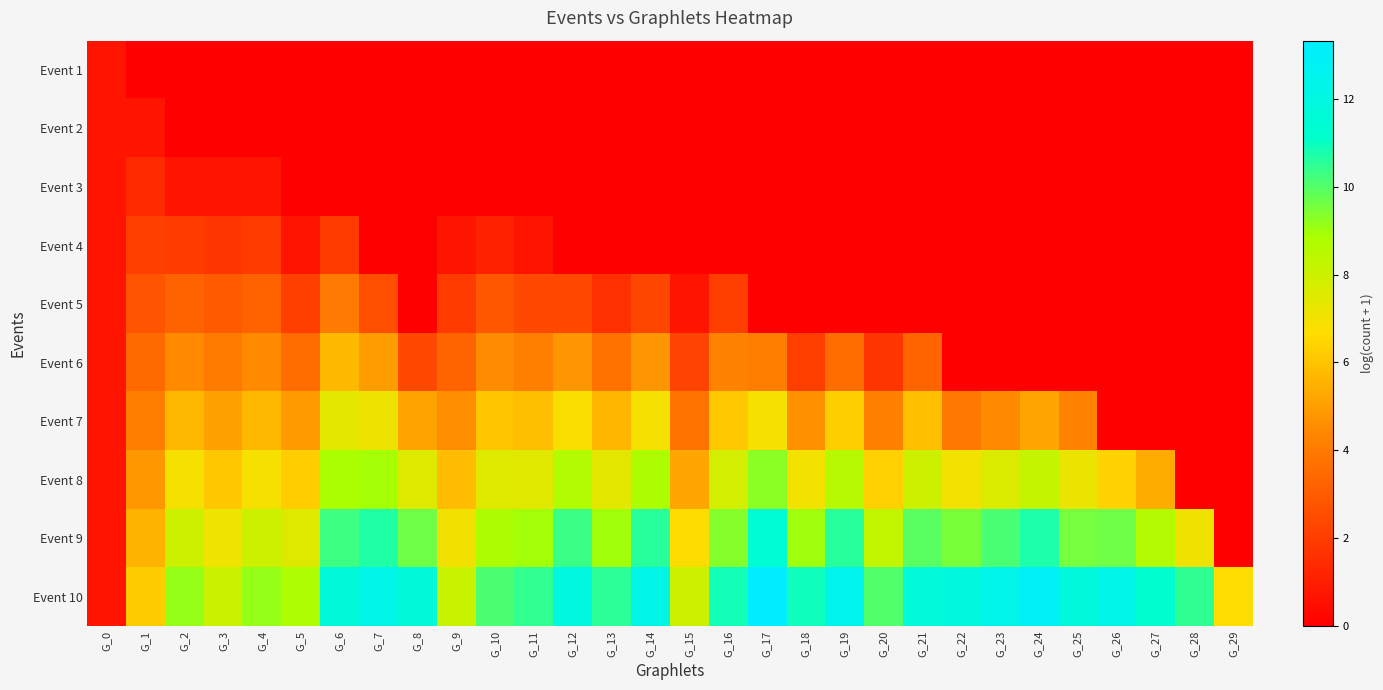

At which category is the sum across all series the highest?

G_6